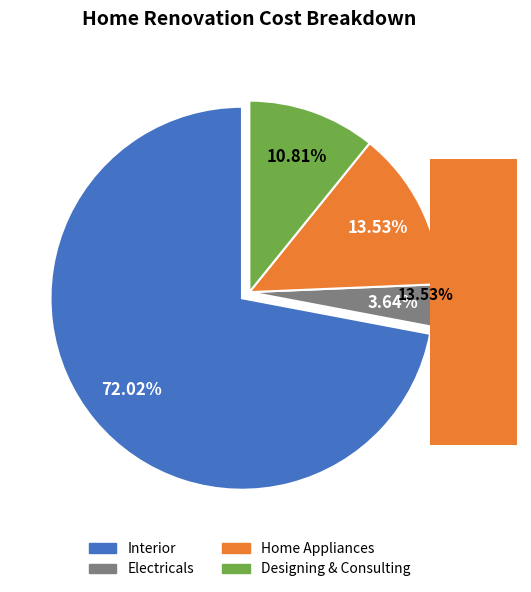

True or false: Home Appliances accounts for 5% of the total.

False